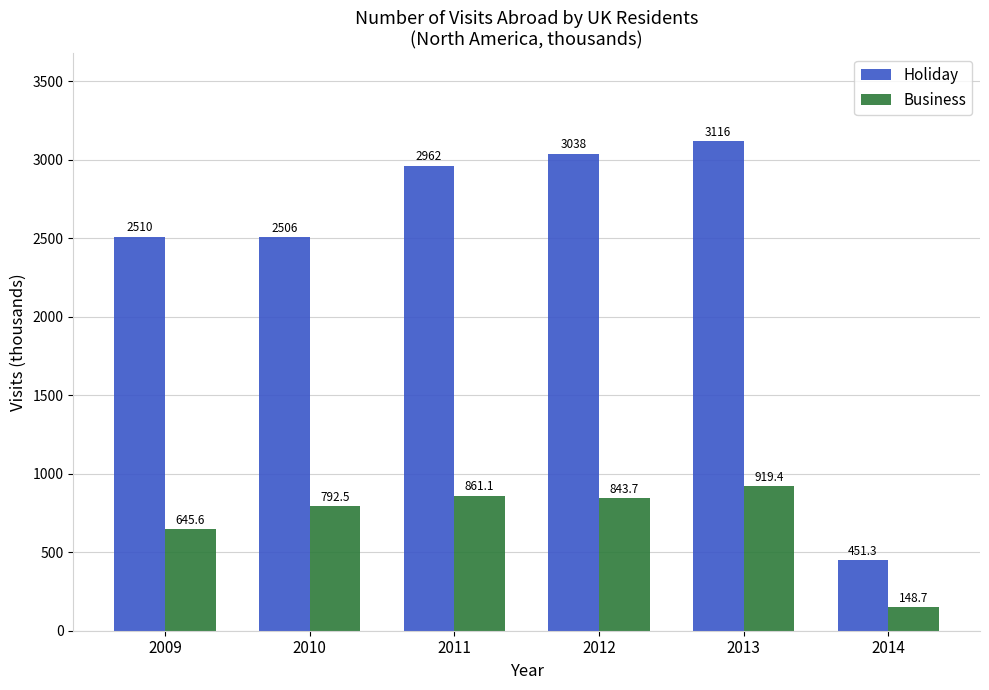

What is the lowest value of the Business series?

148.7